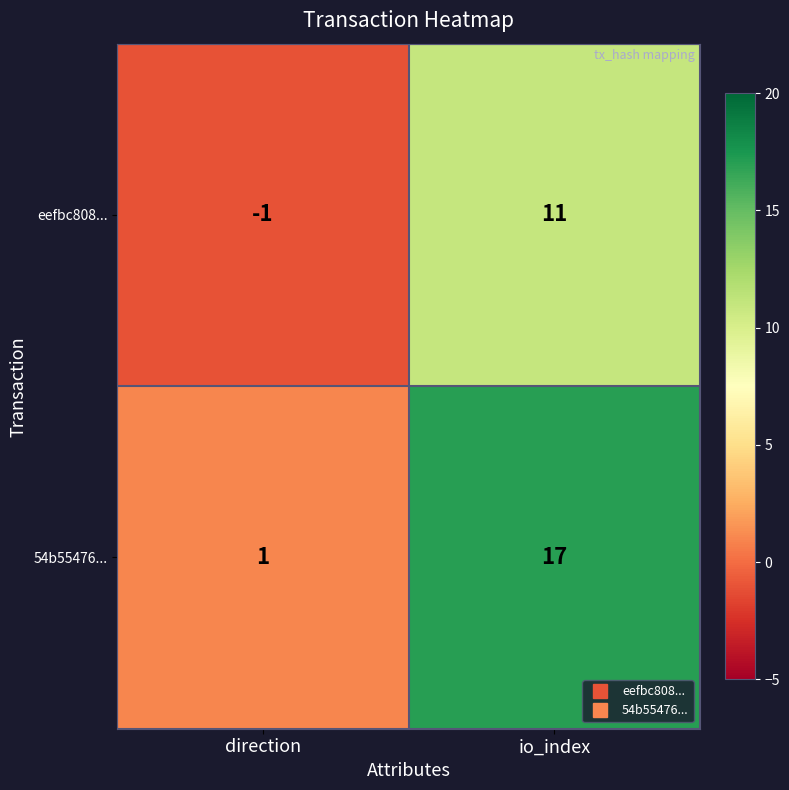

What is the sum of all eefbc808... values?

10